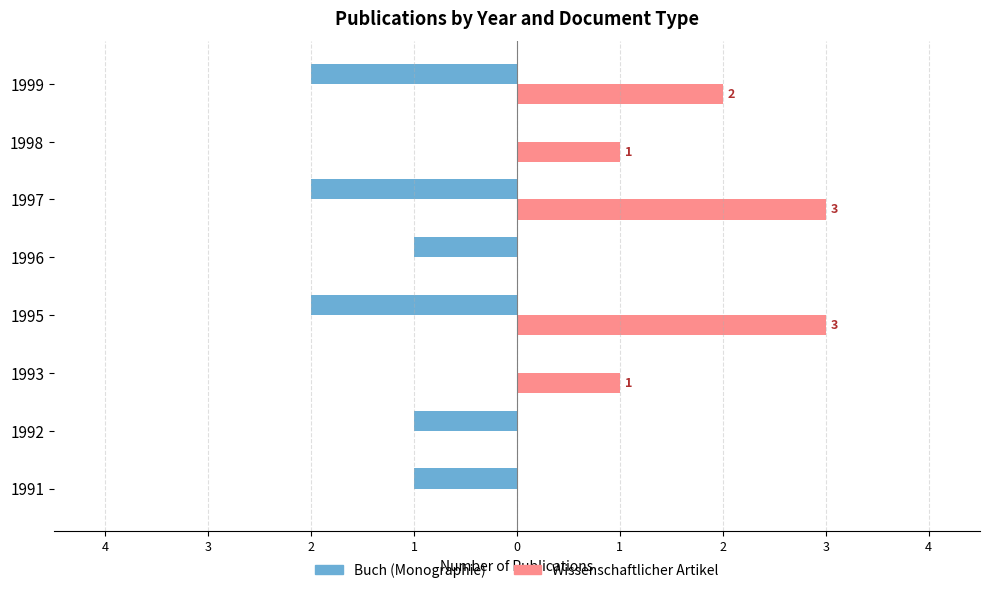

Count the Wissenschaftlicher Artikel values in the range 0 to 3.

8